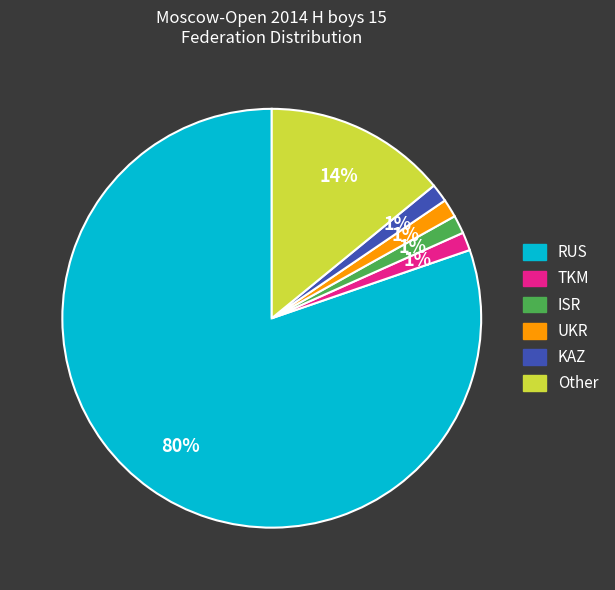

What percentage is the ISR slice, to the nearest percent?

1%